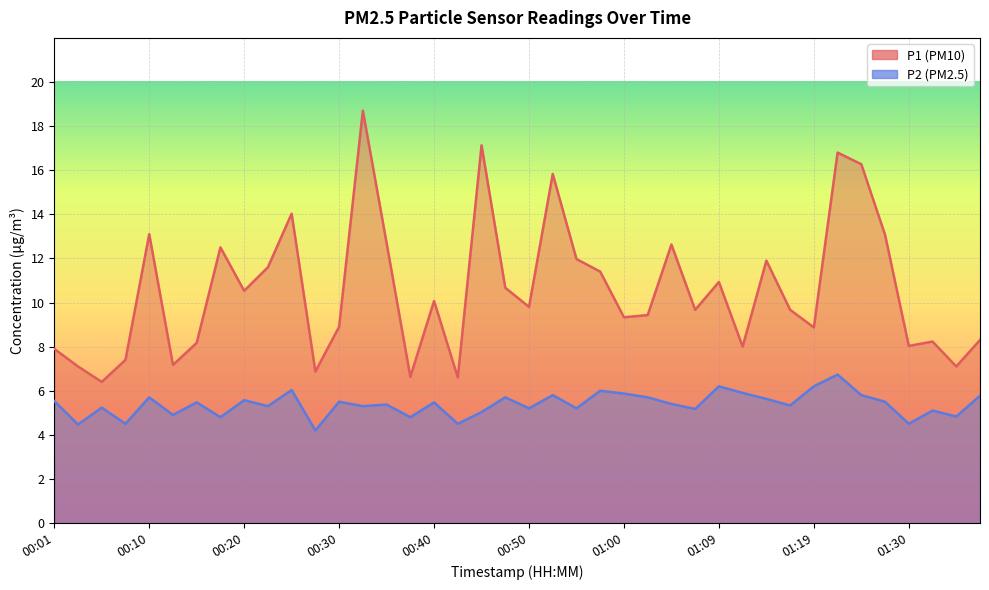

How many values in the P1 series are below 9?

16